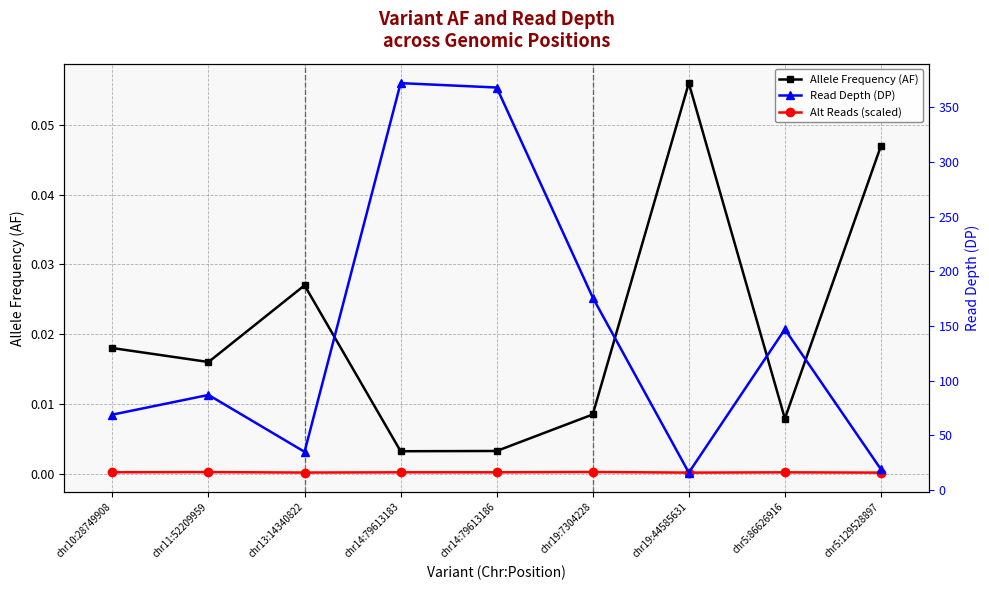

True or false: Alt Reads (scaled) has more than 1 interior local peaks.

True